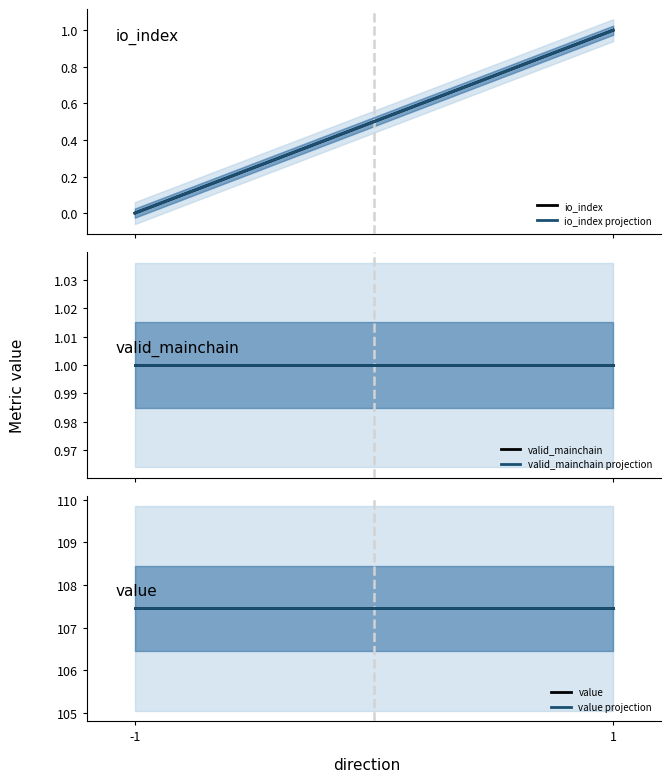

Does the chart have visible grid lines?

No